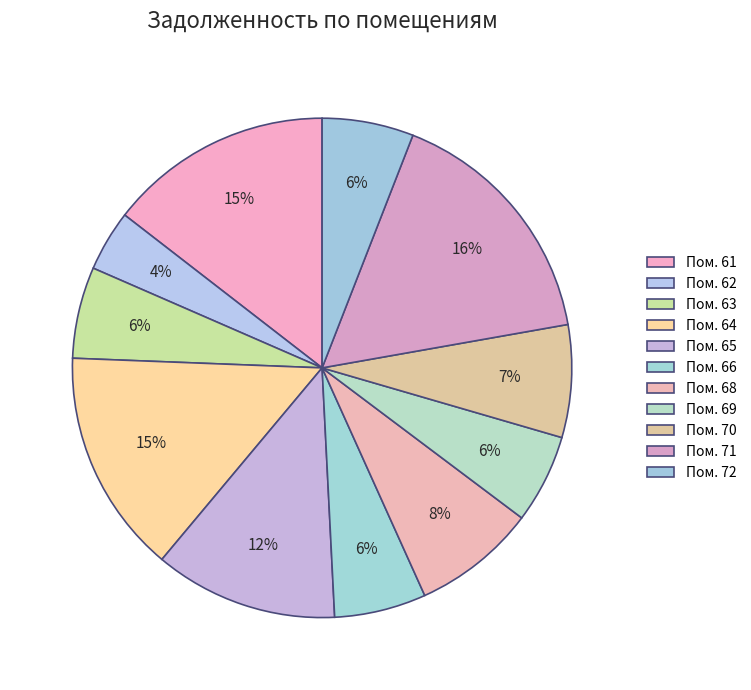

How many segments does this pie chart have?

11